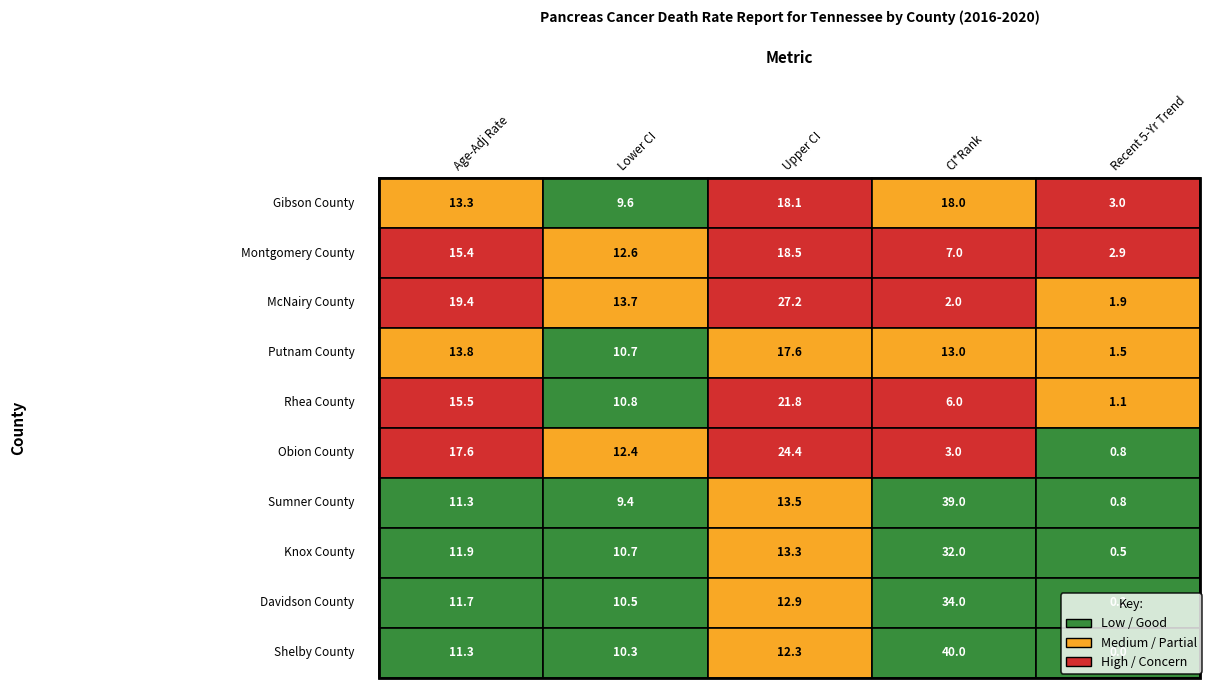

What is the greatest value displayed?

40.0